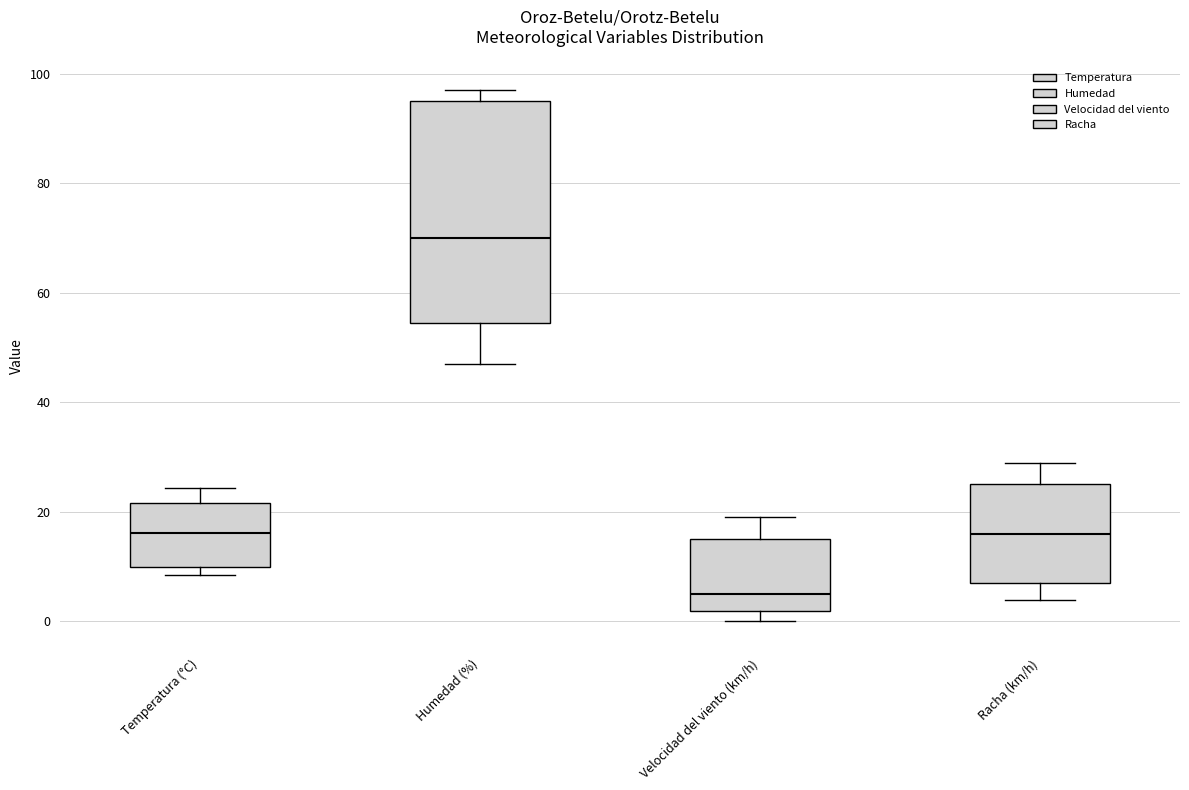

Reading left to right, transcribe this box plot: for each box, give where its median line is, the range the box spans, and where its two whiskers end, as read against the y-axis. The values are not printed on the chart, so give them approximately, as read against the axis.

Temperatura (°C): median 16, box 10 to 22, whiskers 8 to 24
Humedad (%): median 70, box 54 to 96, whiskers 48 to 98
Velocidad del viento (km/h): median 6, box 2 to 16, whiskers 0 to 20
Racha (km/h): median 16, box 8 to 26, whiskers 4 to 30